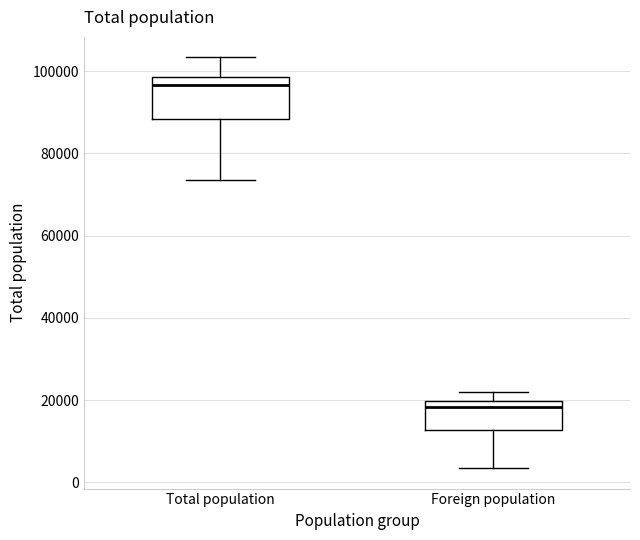

Reading left to right, read every box against the y-axis: the position of its median line, the range the box covers, and the ends of its whiskers. The values are not printed on the chart, so give them approximately, as read against the axis.

Total population: median 96000, box 88000 to 98000, whiskers 74000 to 104000
Foreign population: median 18000, box 12000 to 20000, whiskers 4000 to 22000